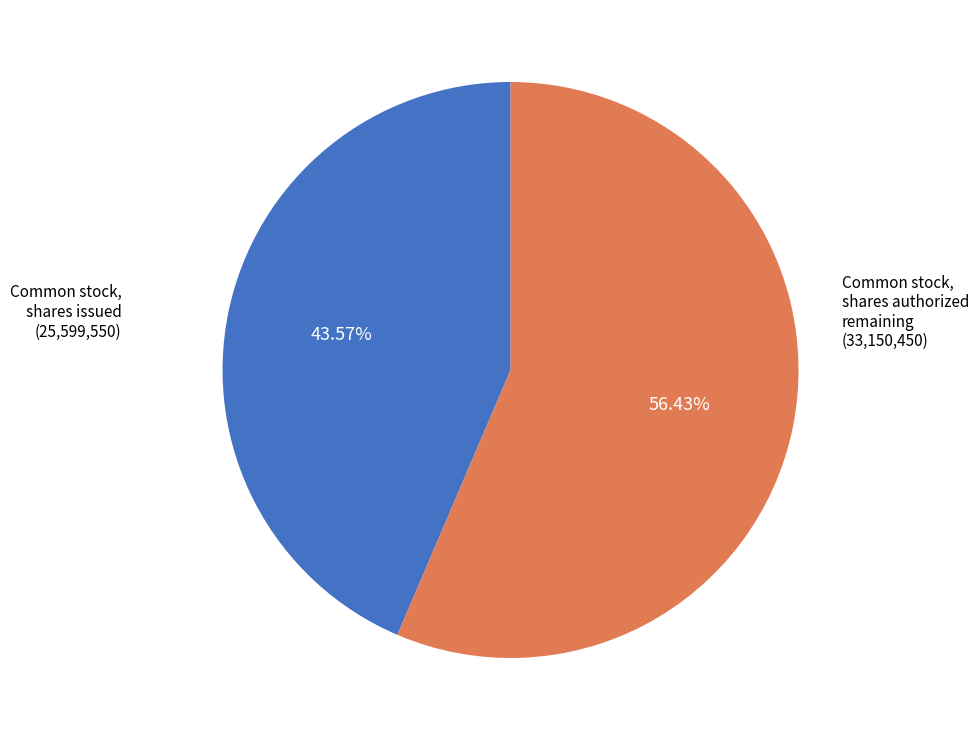

How many slices are in this pie chart?

2